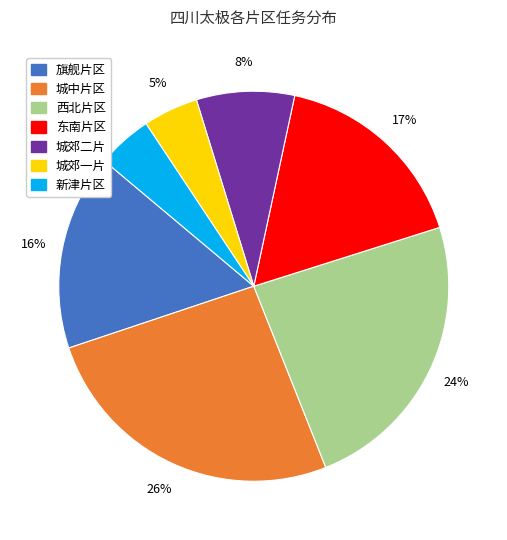

Which slice is the largest?

城中片区